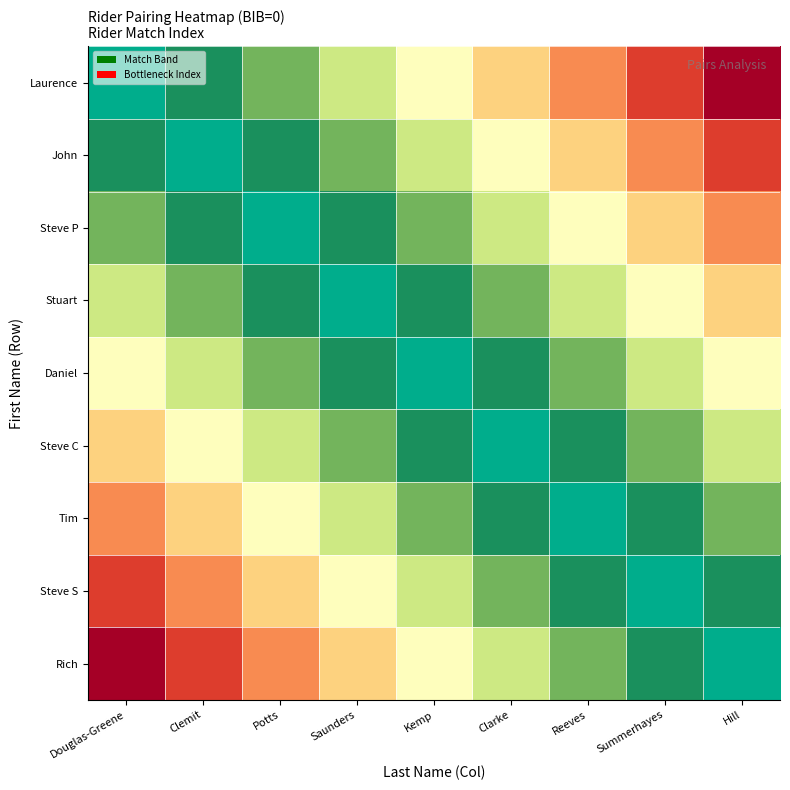

Count the Rich values in the range 0 to 1.

9